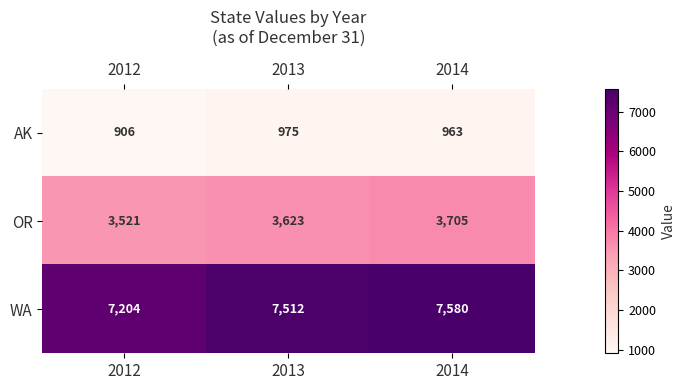

The OR series shows 3705 at 2014. True or false?

True